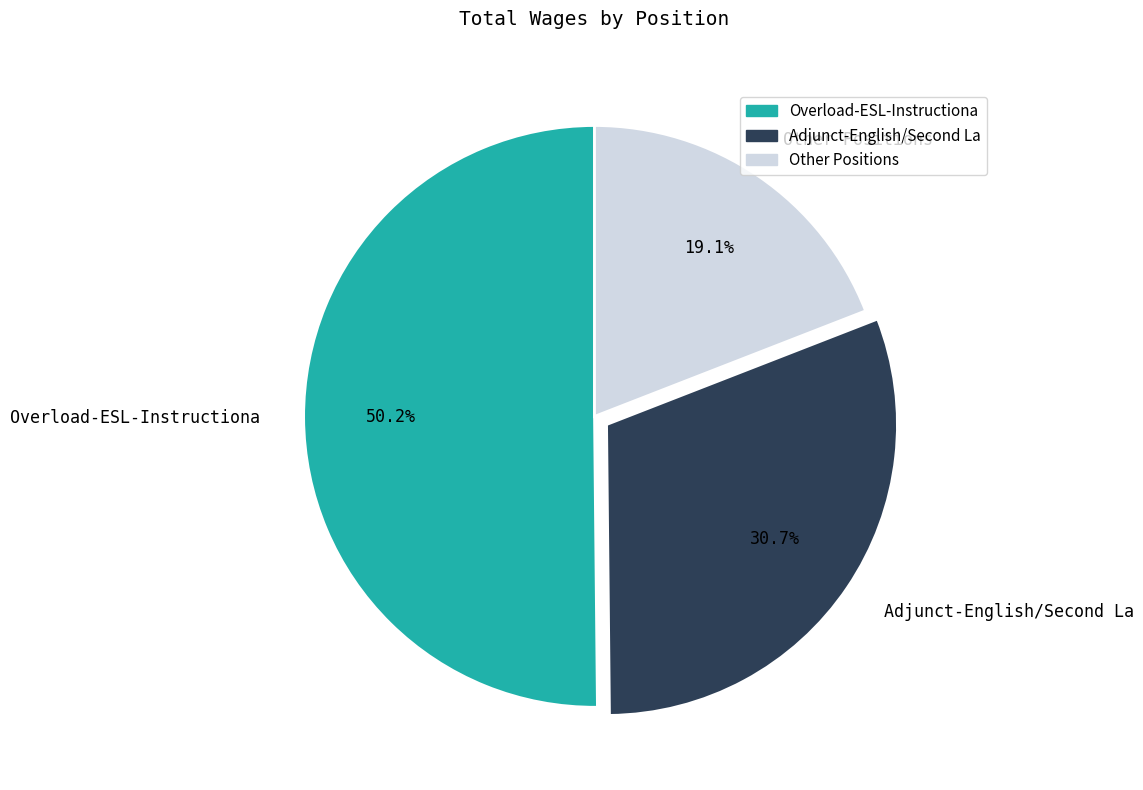

Approximately how many times larger is the value at Overload-ESL-Instructiona compared to Other Positions?

2.6